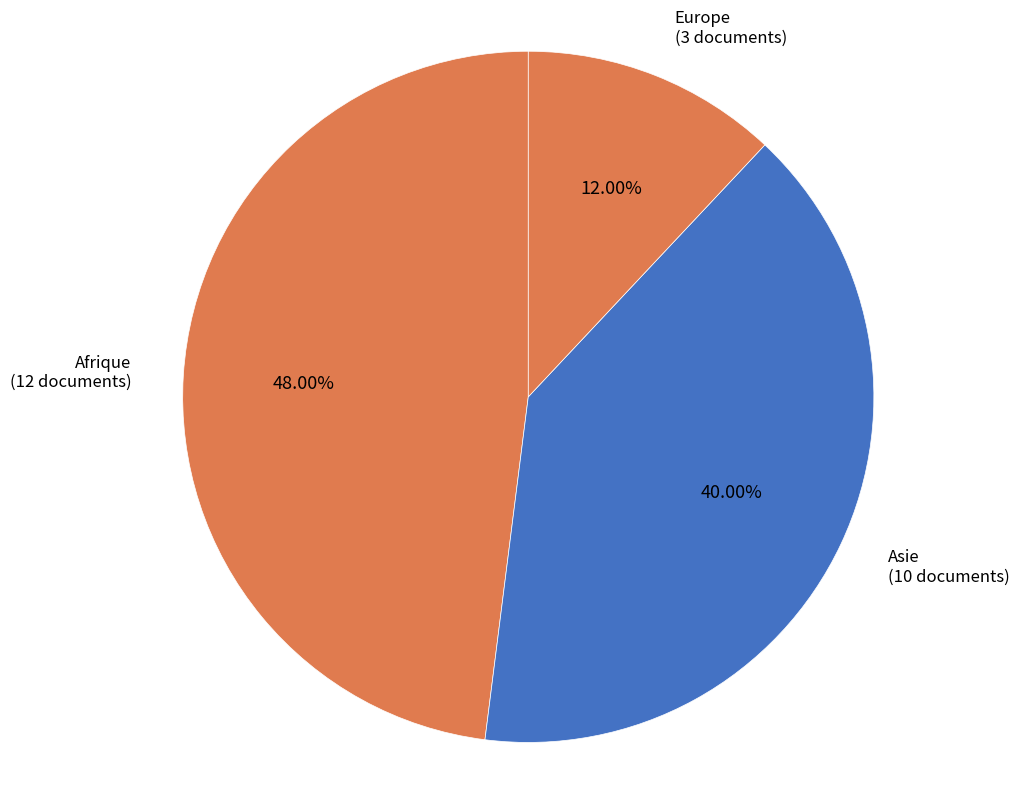

How many segments does this pie chart have?

3